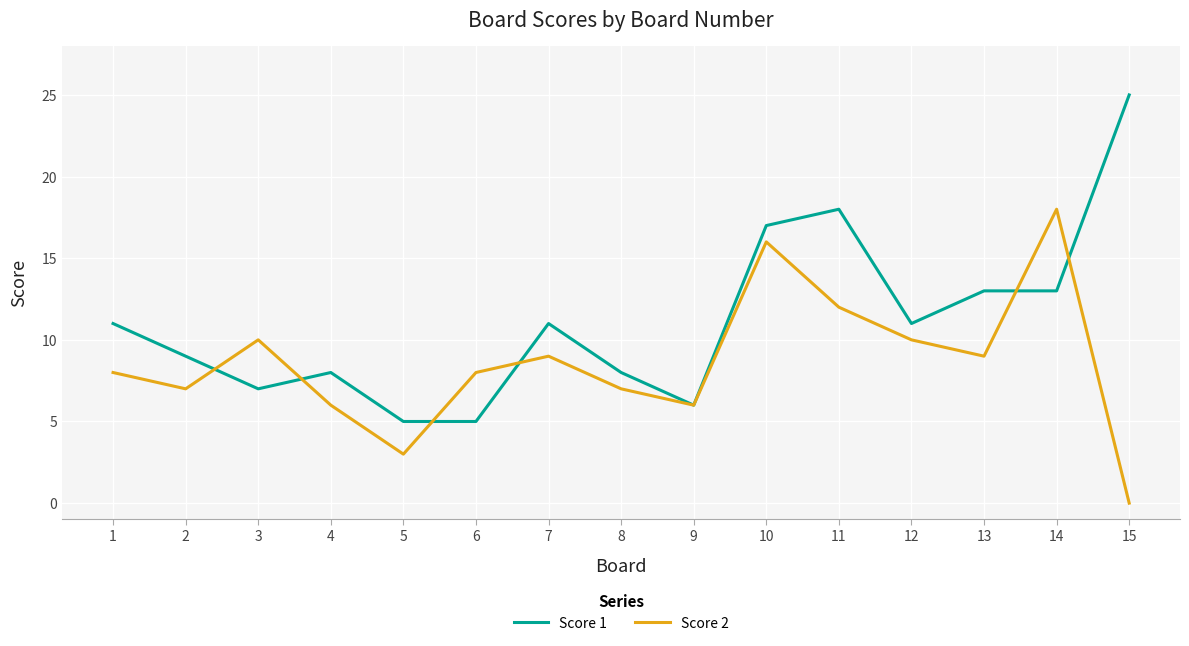

What is the difference between the maximum and minimum values in the Score 1 series?

20